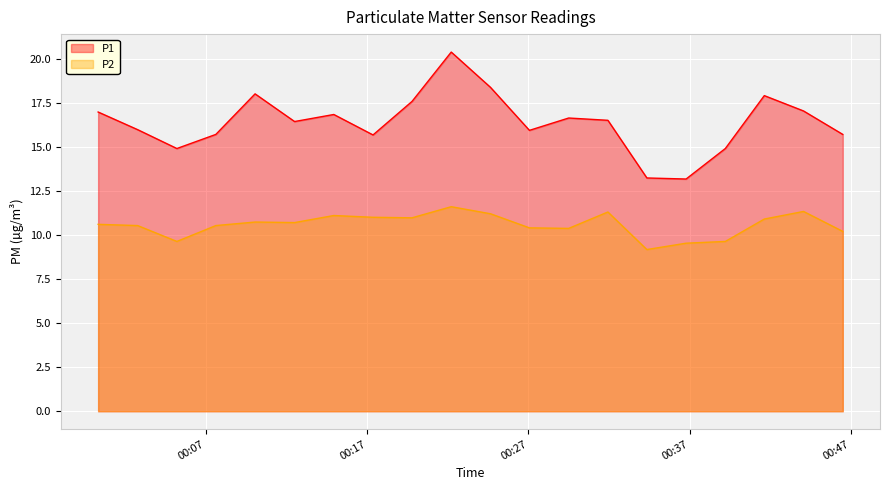

At which label is P2 closest to 10?

2023-12-14T00:46:30